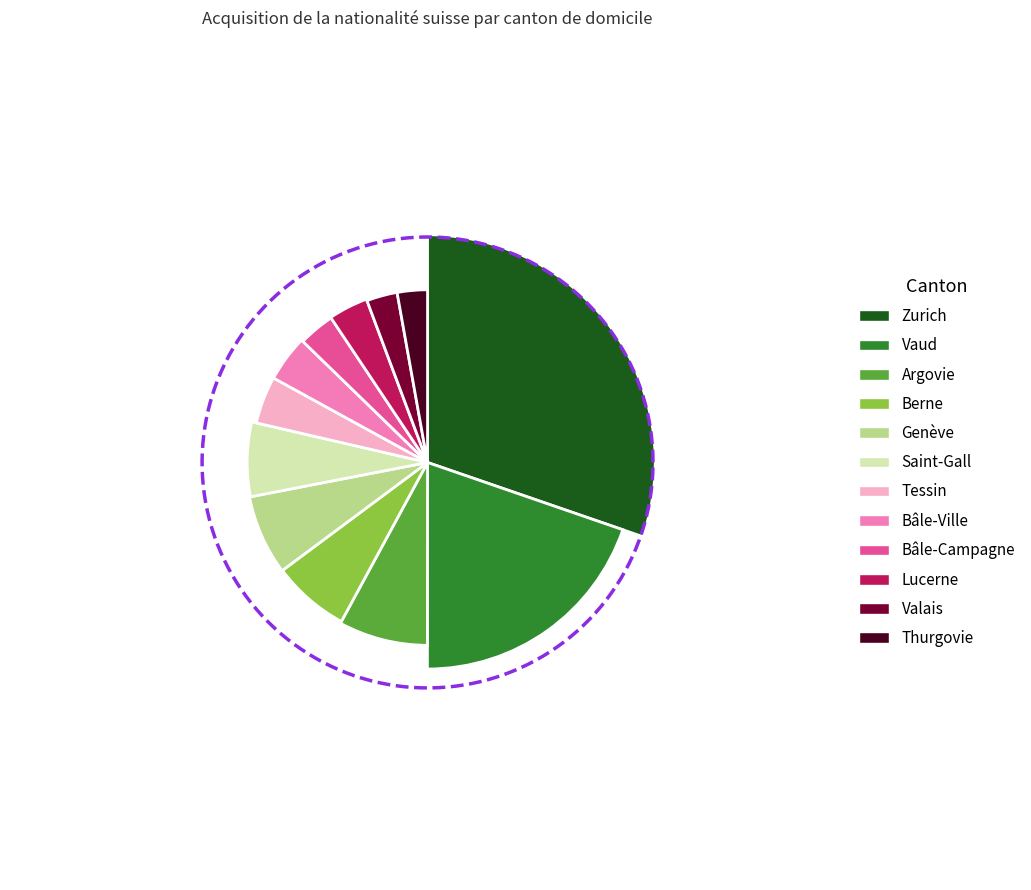

What is the change in value from Argovie to Saint-Gall?

-413